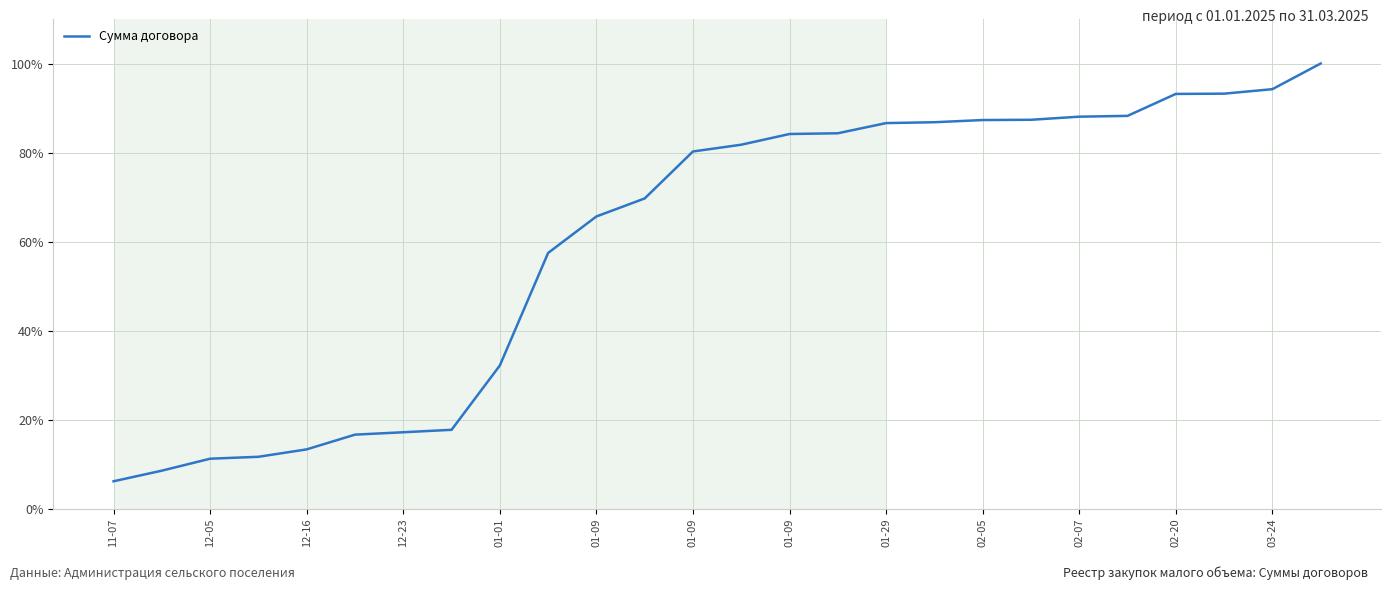

What is the difference between the maximum and minimum values?

93.8